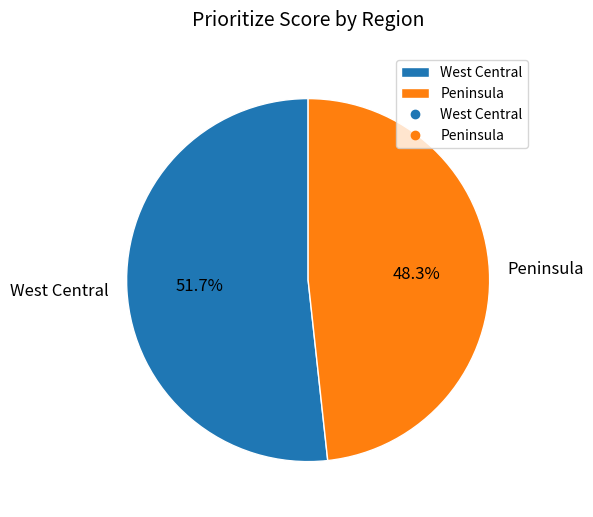

Rank the categories by value from highest to lowest.

West Central, Peninsula